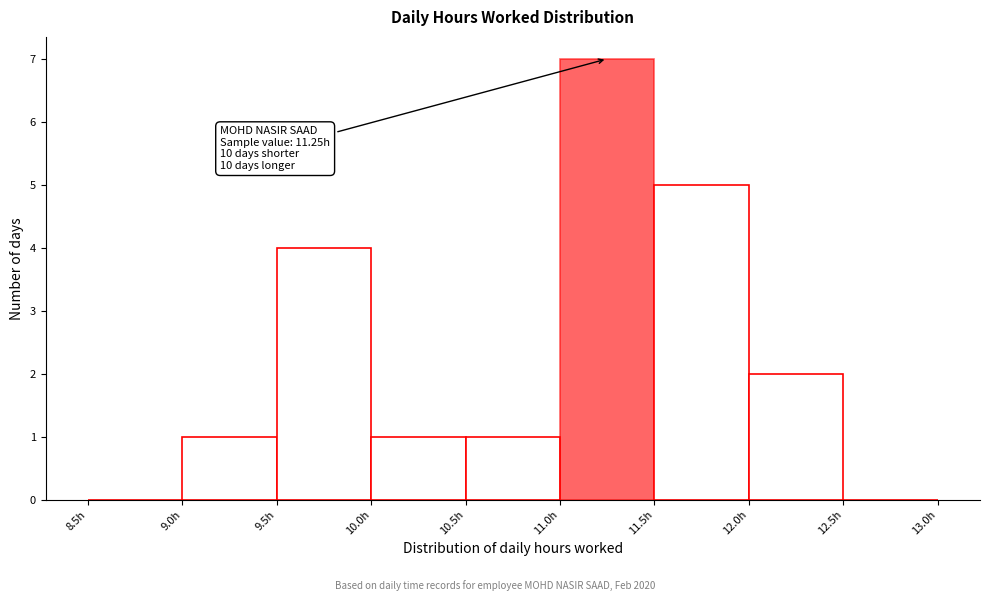

Over which range of the x-axis is the bar tallest?

11.0 to 11.5